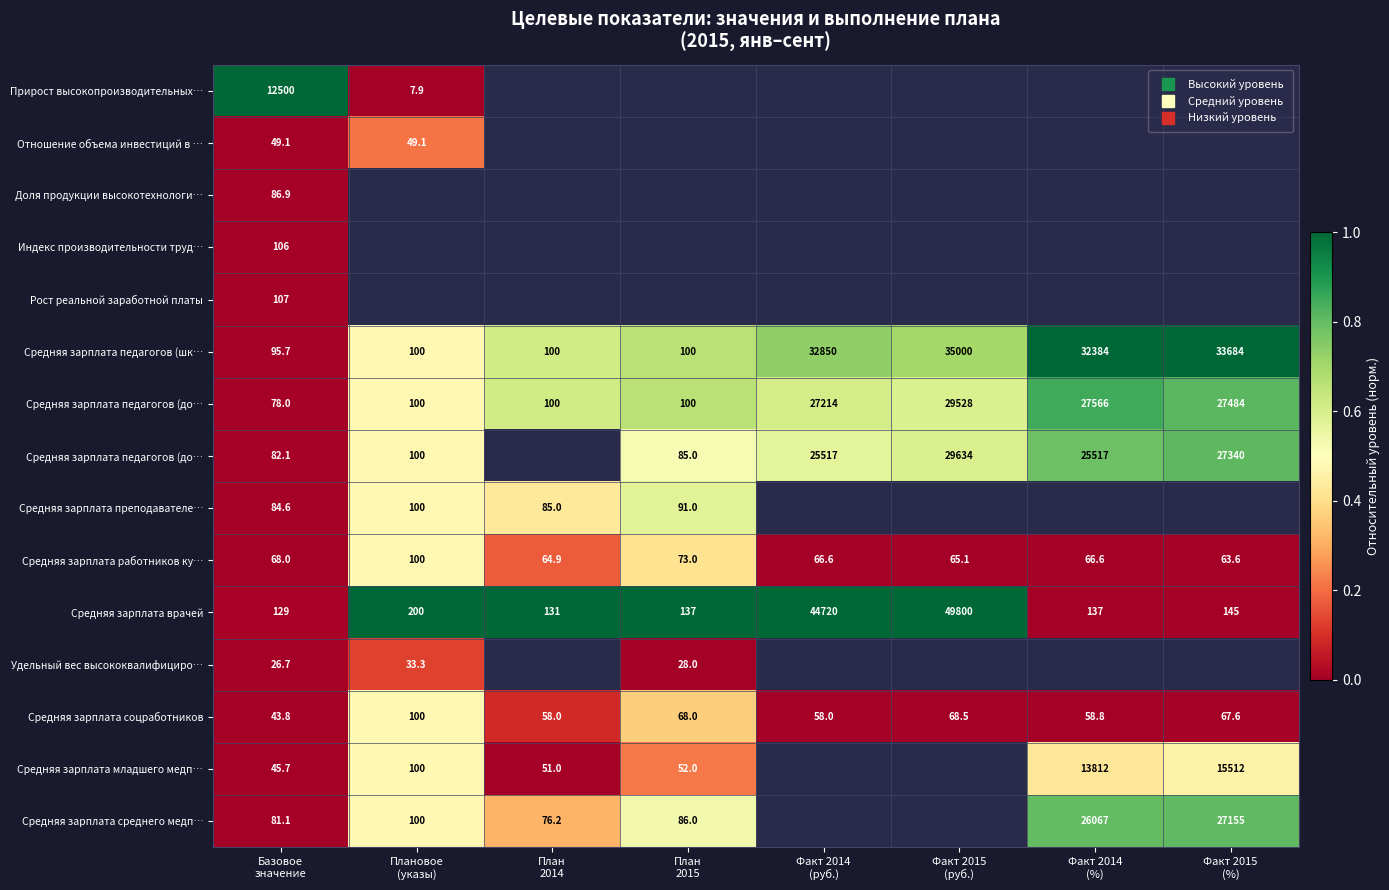

Which label corresponds to the smallest value in the chart?

Плановое
(указы)